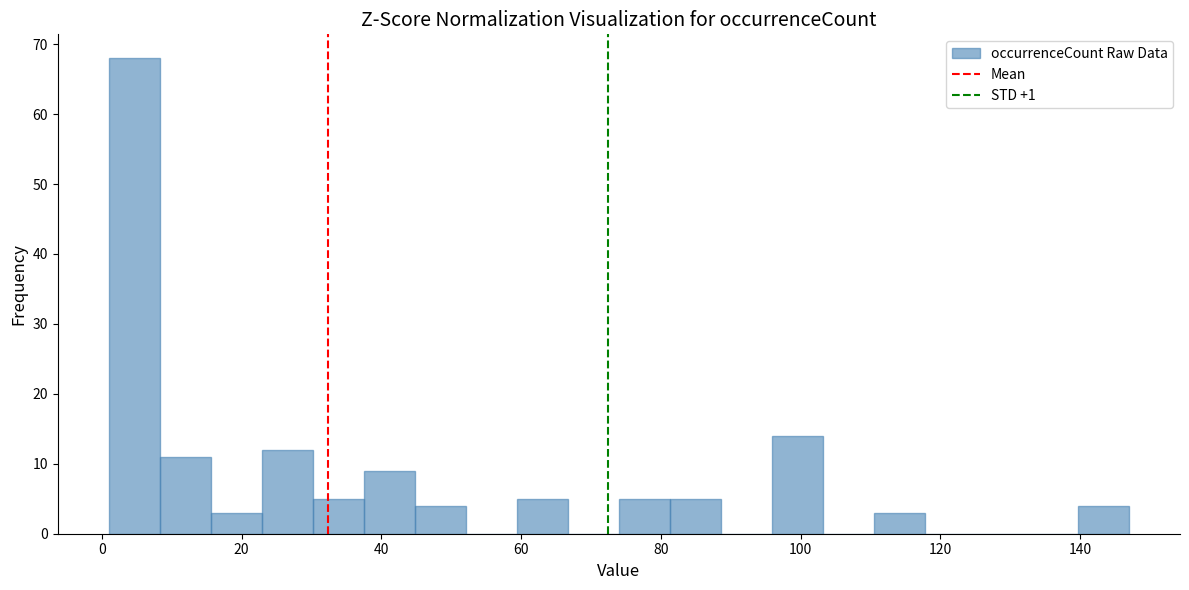

Read against the x-axis, roughly where is the centre of the tallest bar?

4